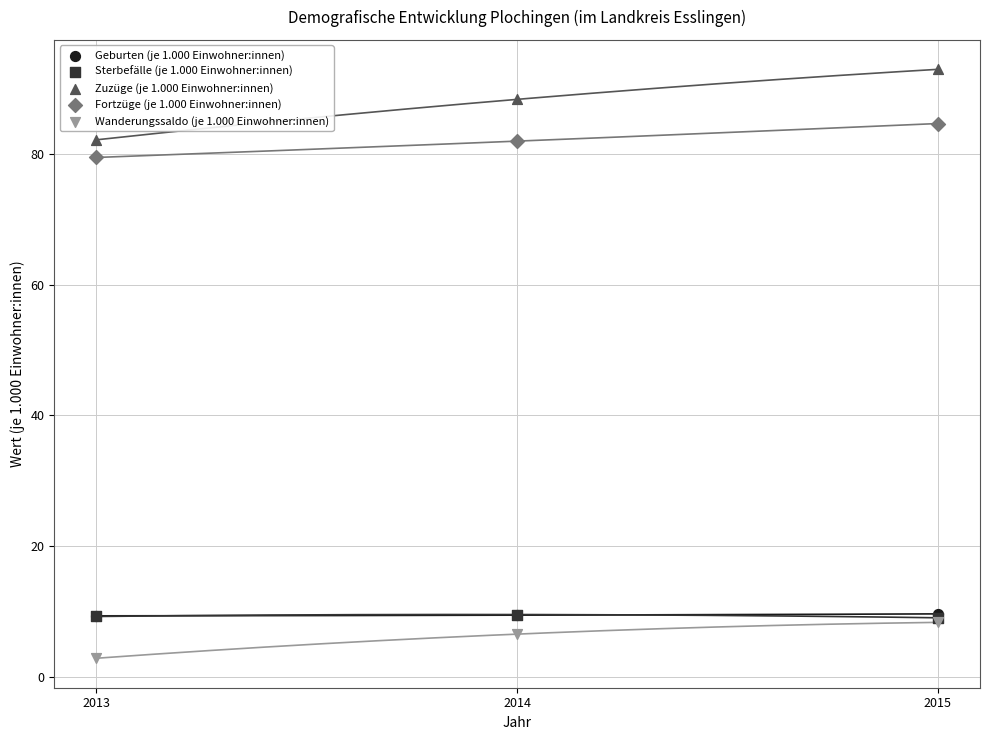

Which series reaches the maximum Y coordinate?

Zuzüge (je 1.000 Einwohner:innen)